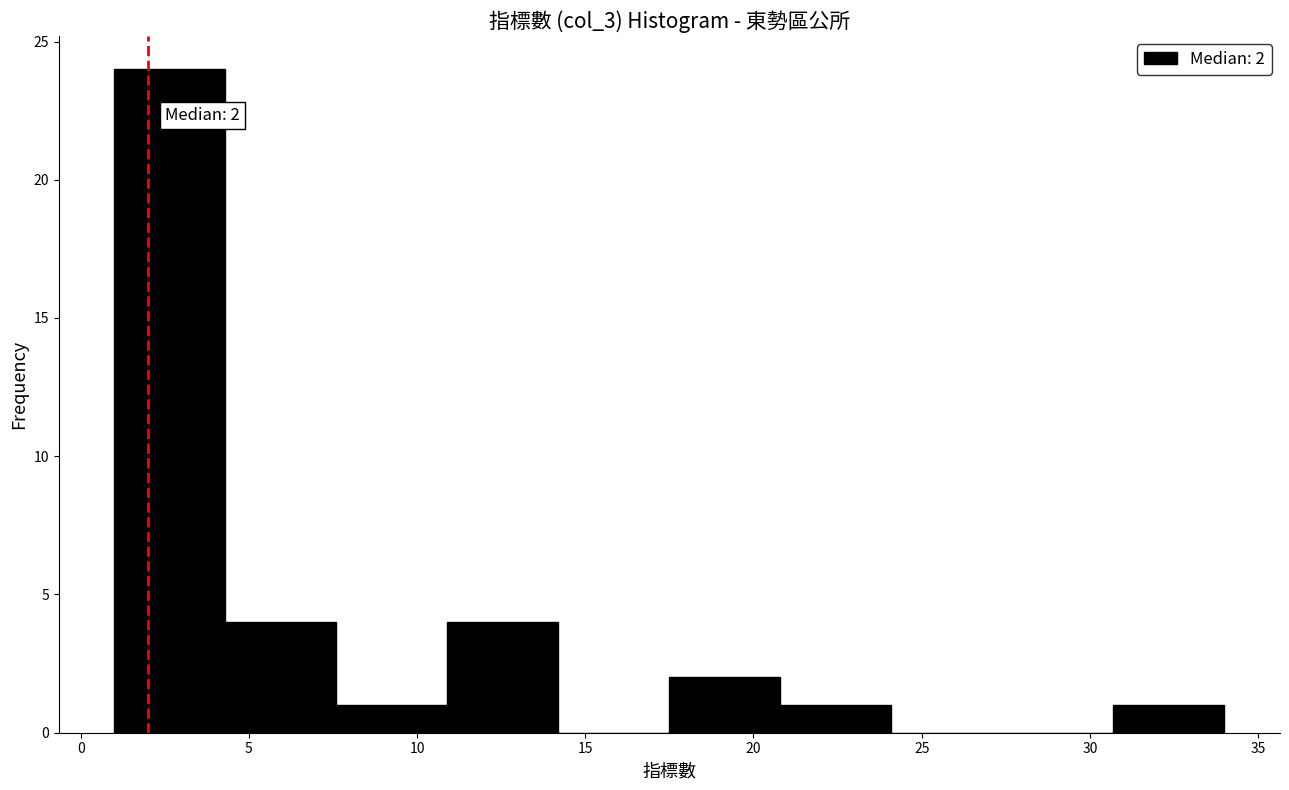

Which range on the x-axis has the tallest bar?

1.0 to 4.3